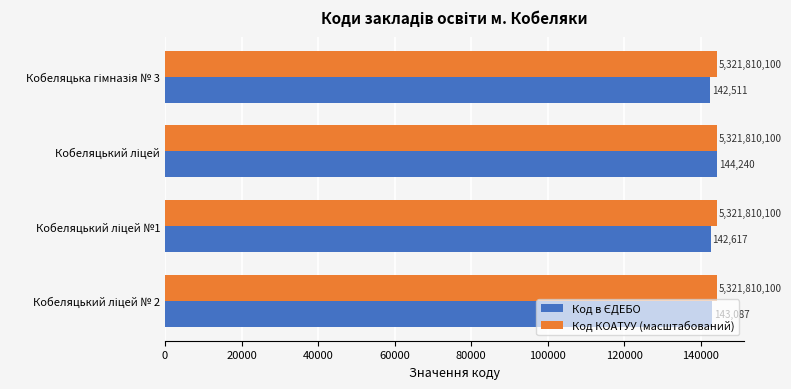

What is the average value of the Код КОАТУУ (масштабований) series?

144240